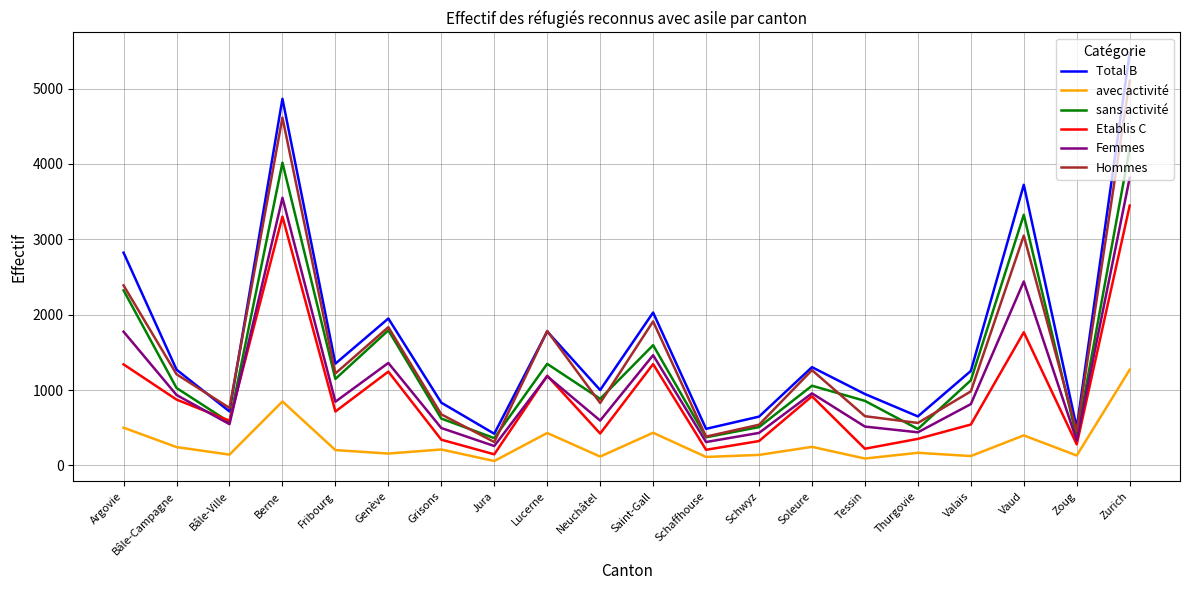

True or false: Femmes and Total B cross at least once.

False